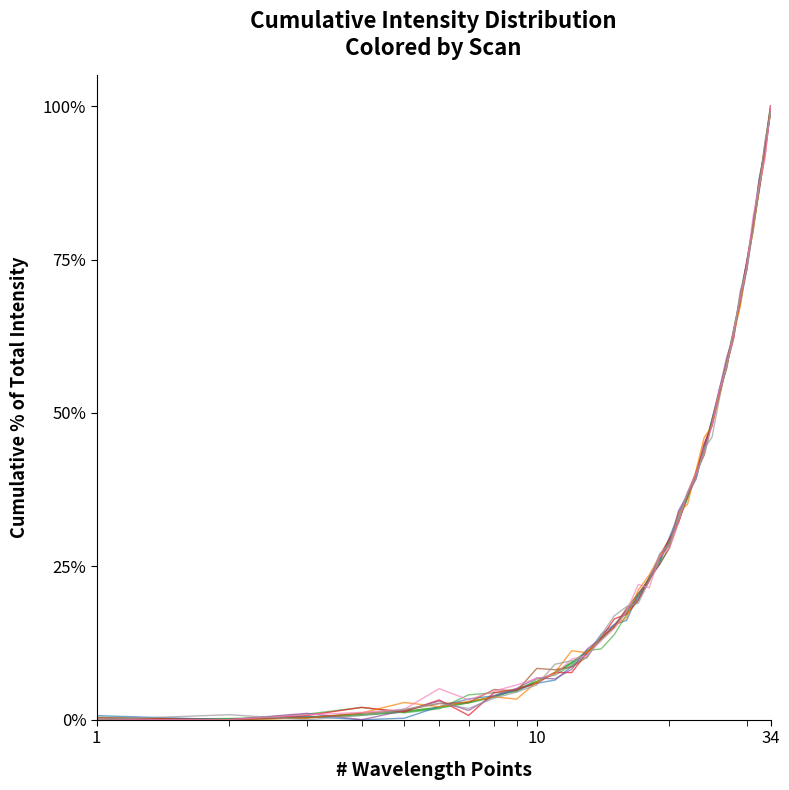

How many distinct data groups are displayed?

9